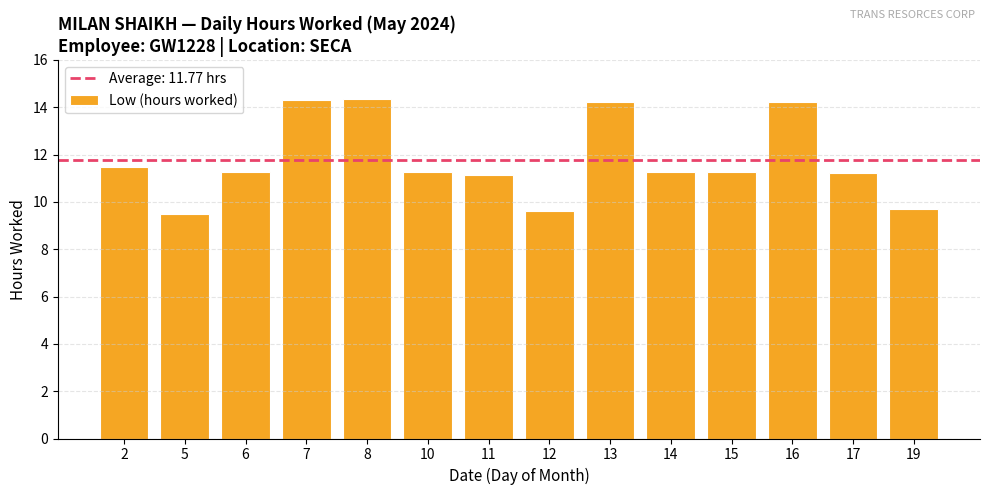

Approximately how many times larger is the value at 11 compared to 14?

1.0